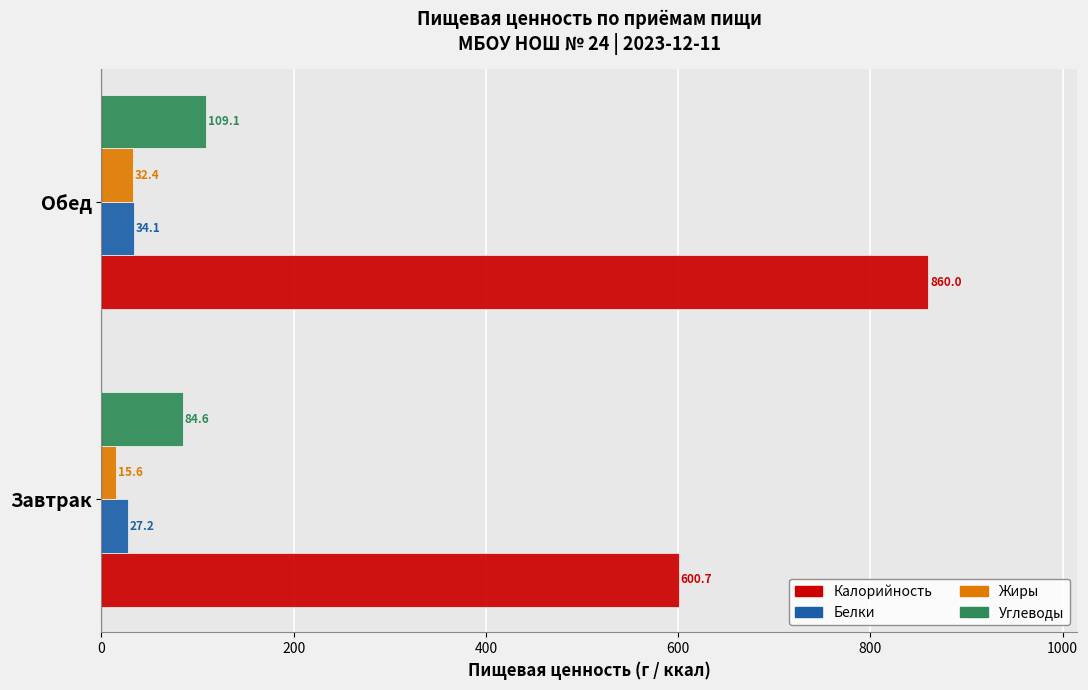

Is it true that Углеводы equals 109.1 at Обед?

True